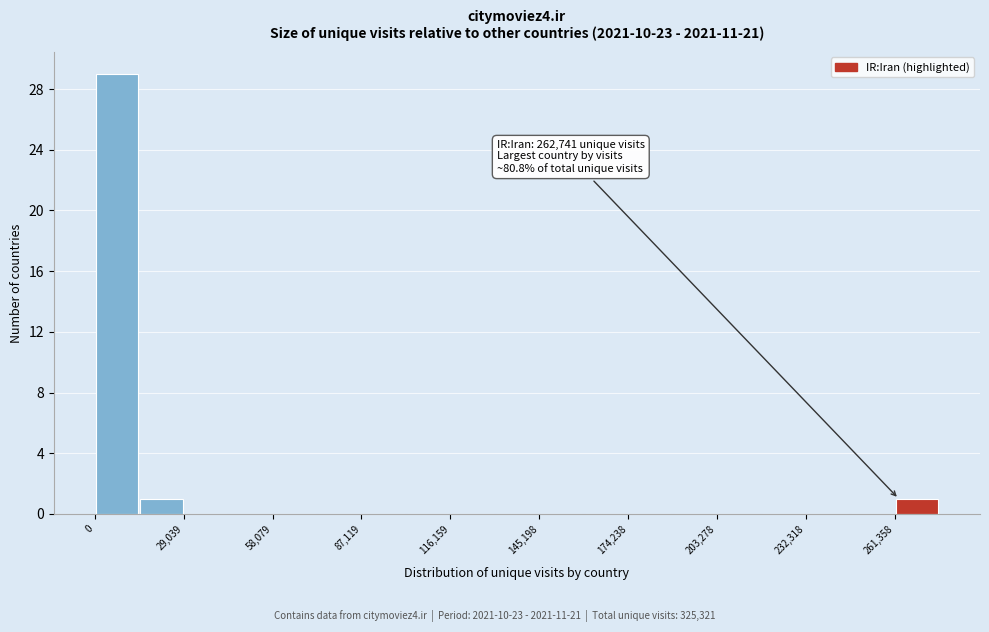

Read against the x-axis, roughly where is the centre of the tallest bar?

5000